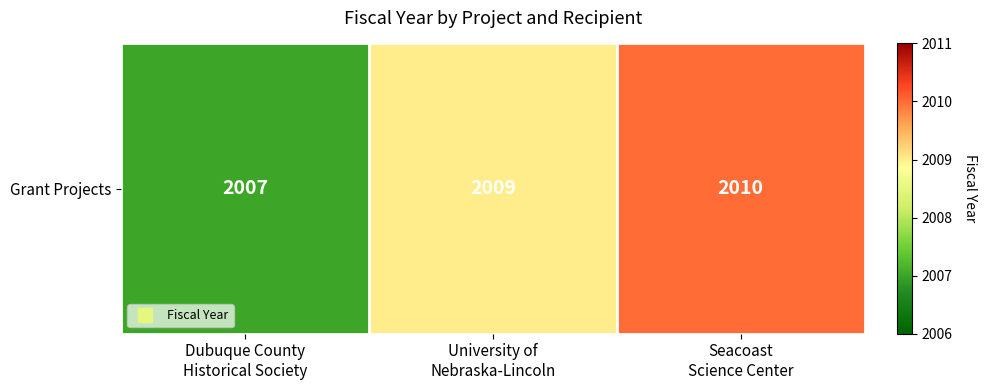

Reading left to right, transcribe all the data shown in this chart.

Dubuque County
Historical Society=2007	University of
Nebraska-Lincoln=2009	Seacoast
Science Center=2010